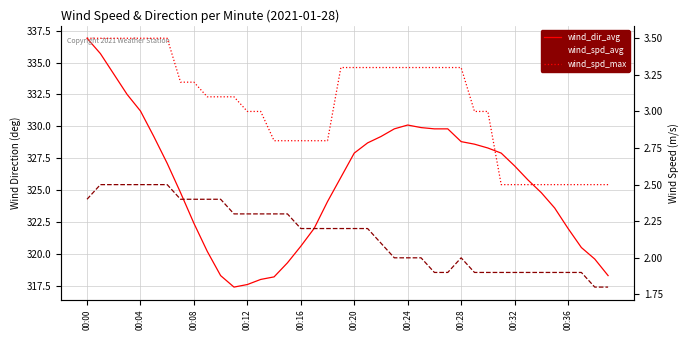

Rank the series by their maximum value, from highest to lowest.

wind_dir_avg, wind_spd_max, wind_spd_avg